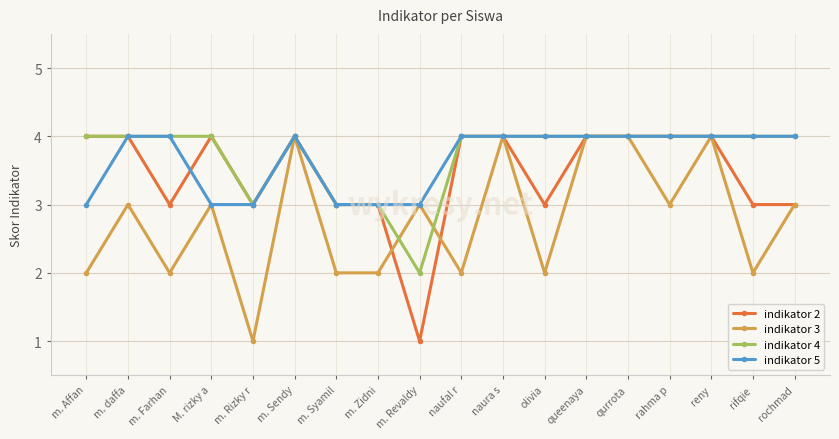

What is the difference between the highest and lowest values at rifqie?

2